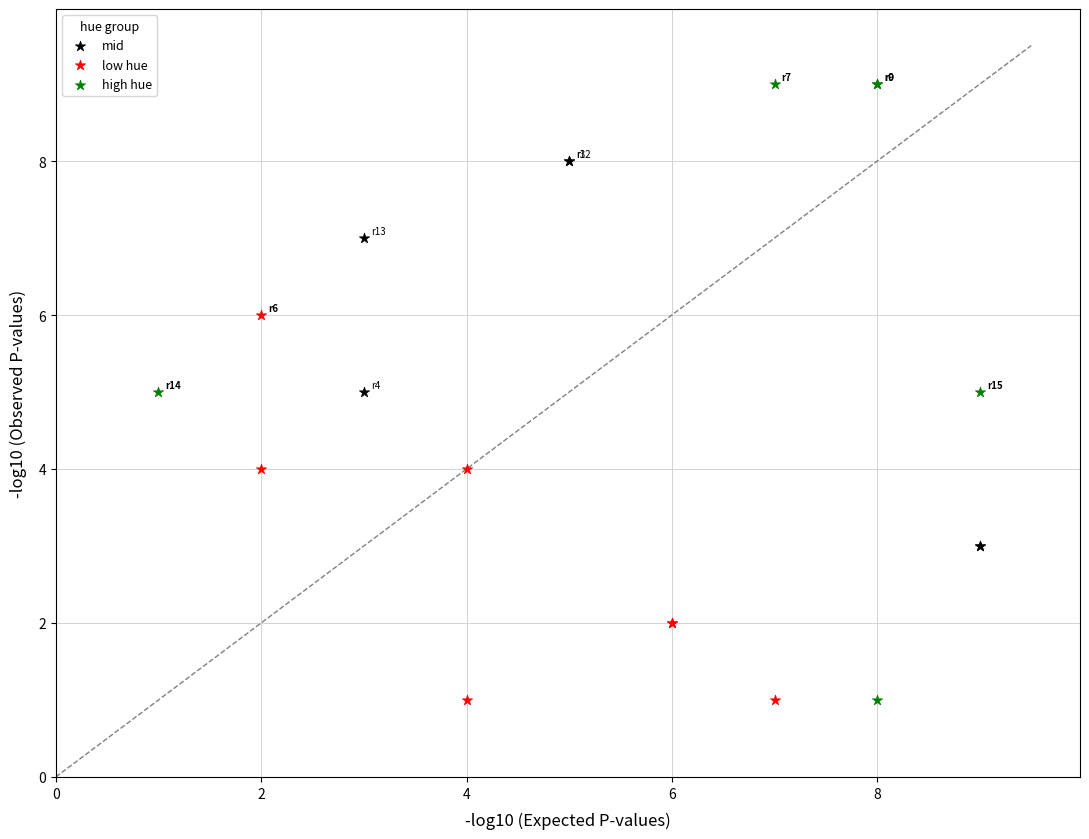

Which series reaches the maximum Y coordinate?

high hue